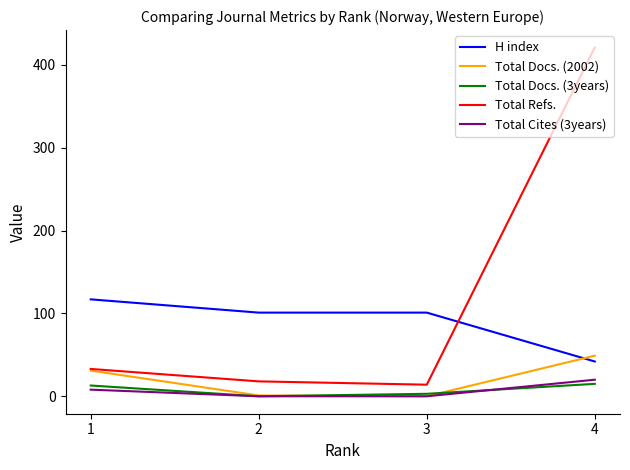

Which series changed the most between 1 and 2?

Total Docs. (2002)